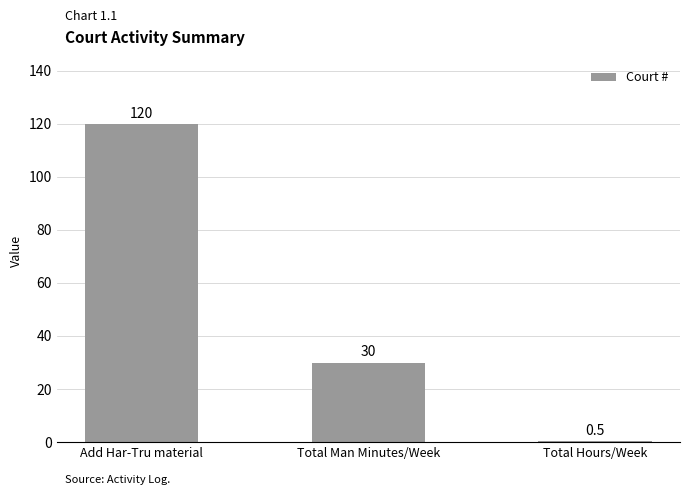

What is the difference between the maximum and minimum values?

119.5